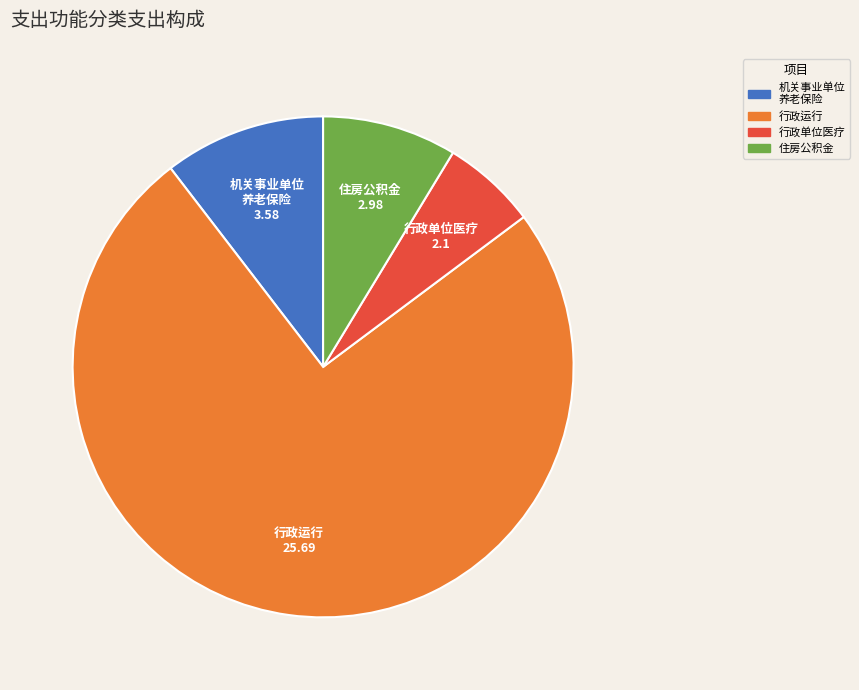

Rank the categories by value from lowest to highest.

行政单位医疗, 住房公积金, 机关事业单位 养老保险, 行政运行